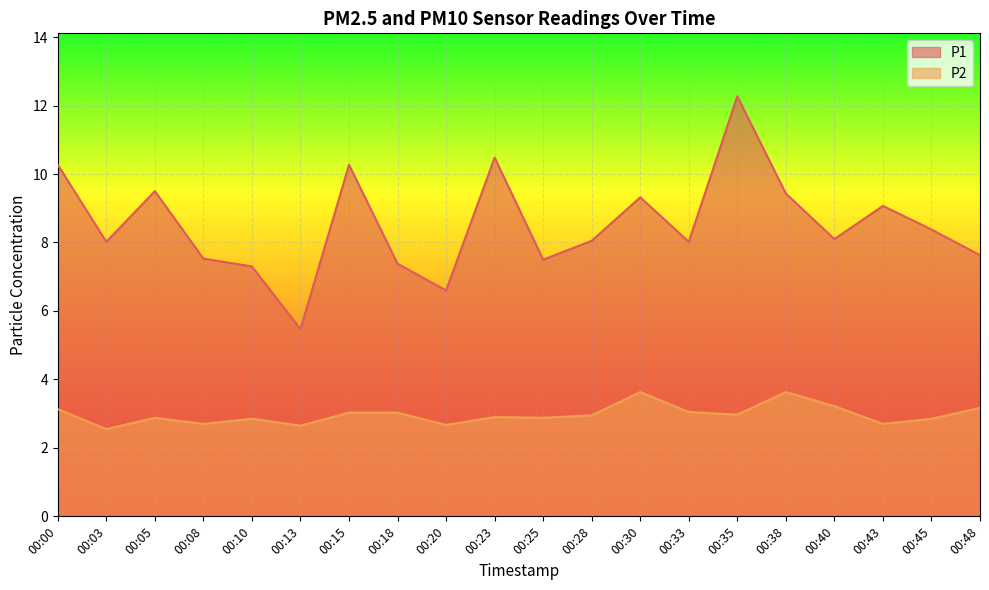

True or false: P2 and P1 intersect in this chart.

False